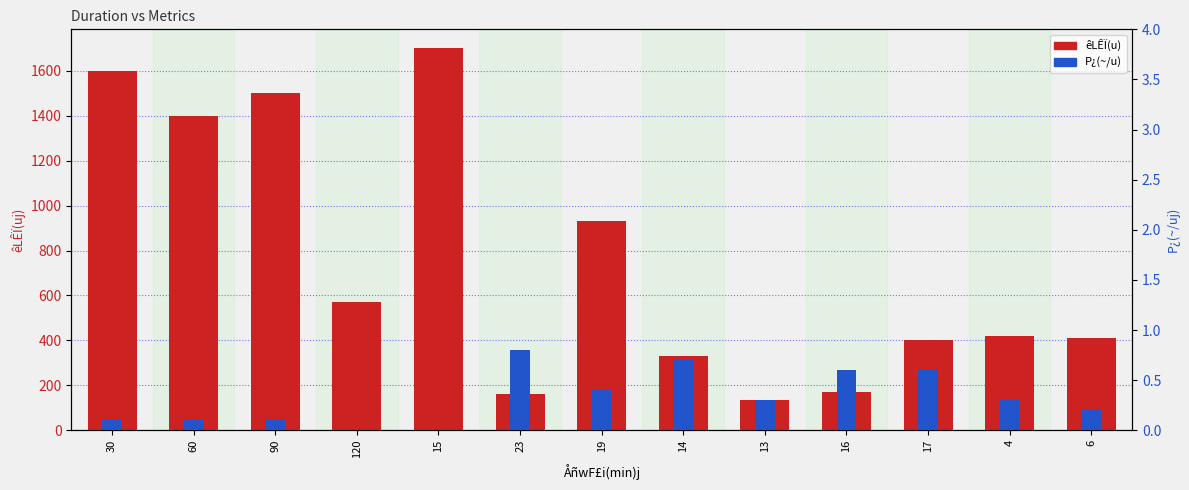

What is the label of the 5th bar from the right?

13